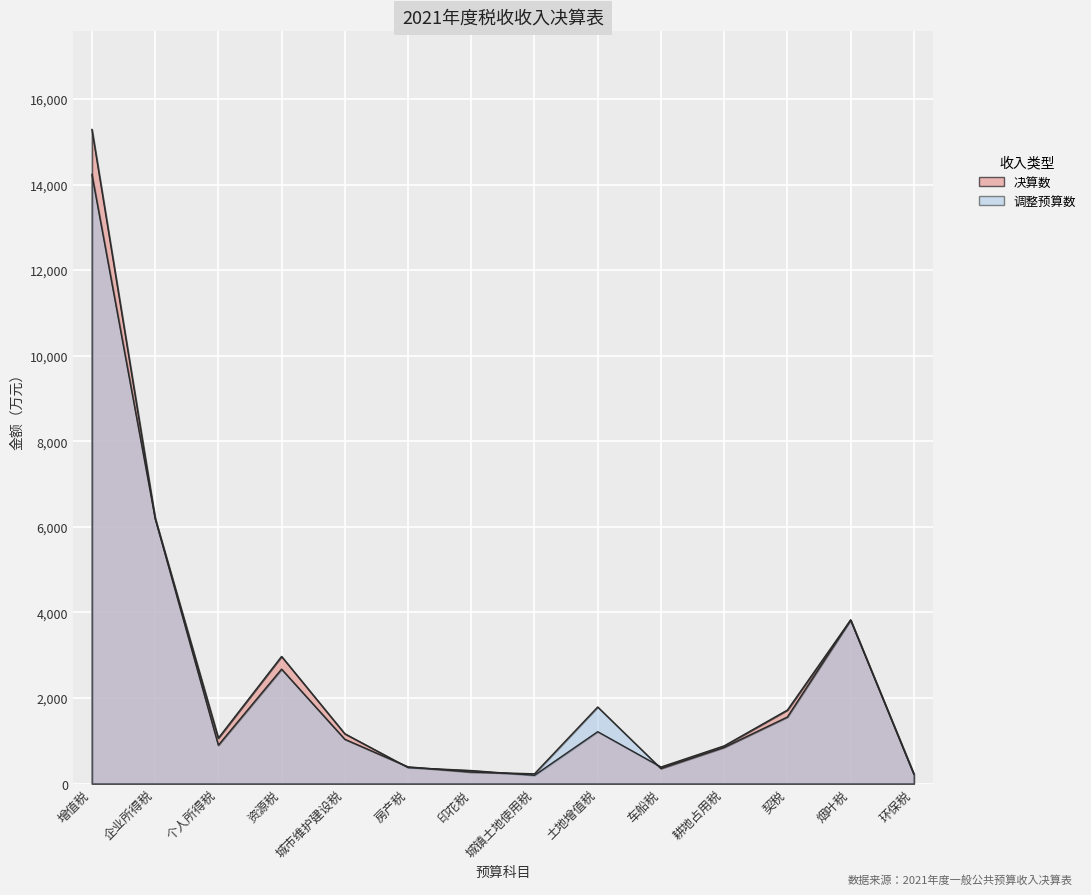

Which series has the largest total across all categories?

决算数